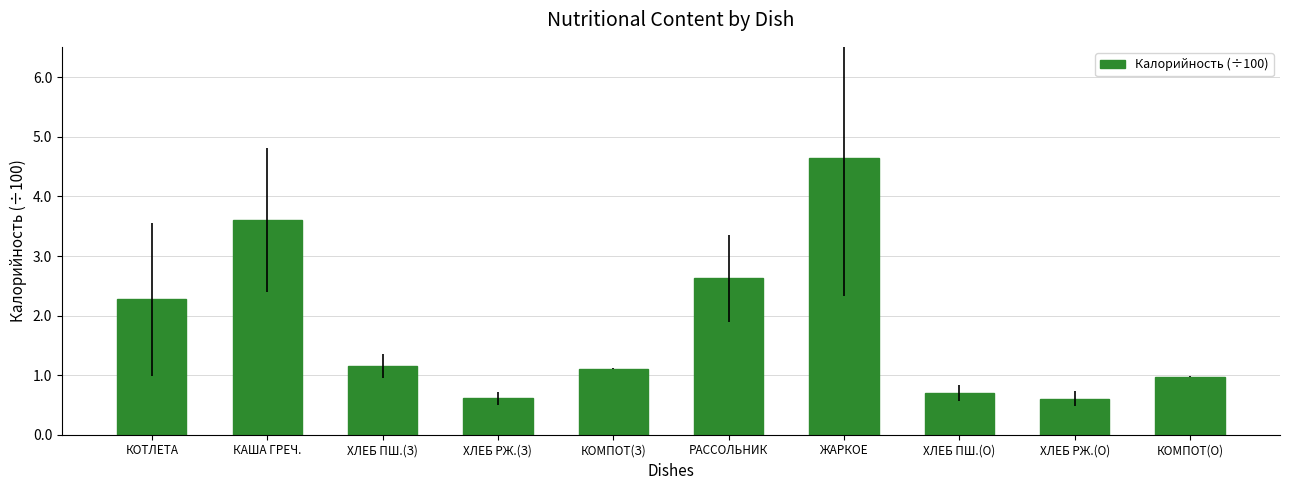

At which category does the chart reach its peak across all series?

ЖАРКОЕ